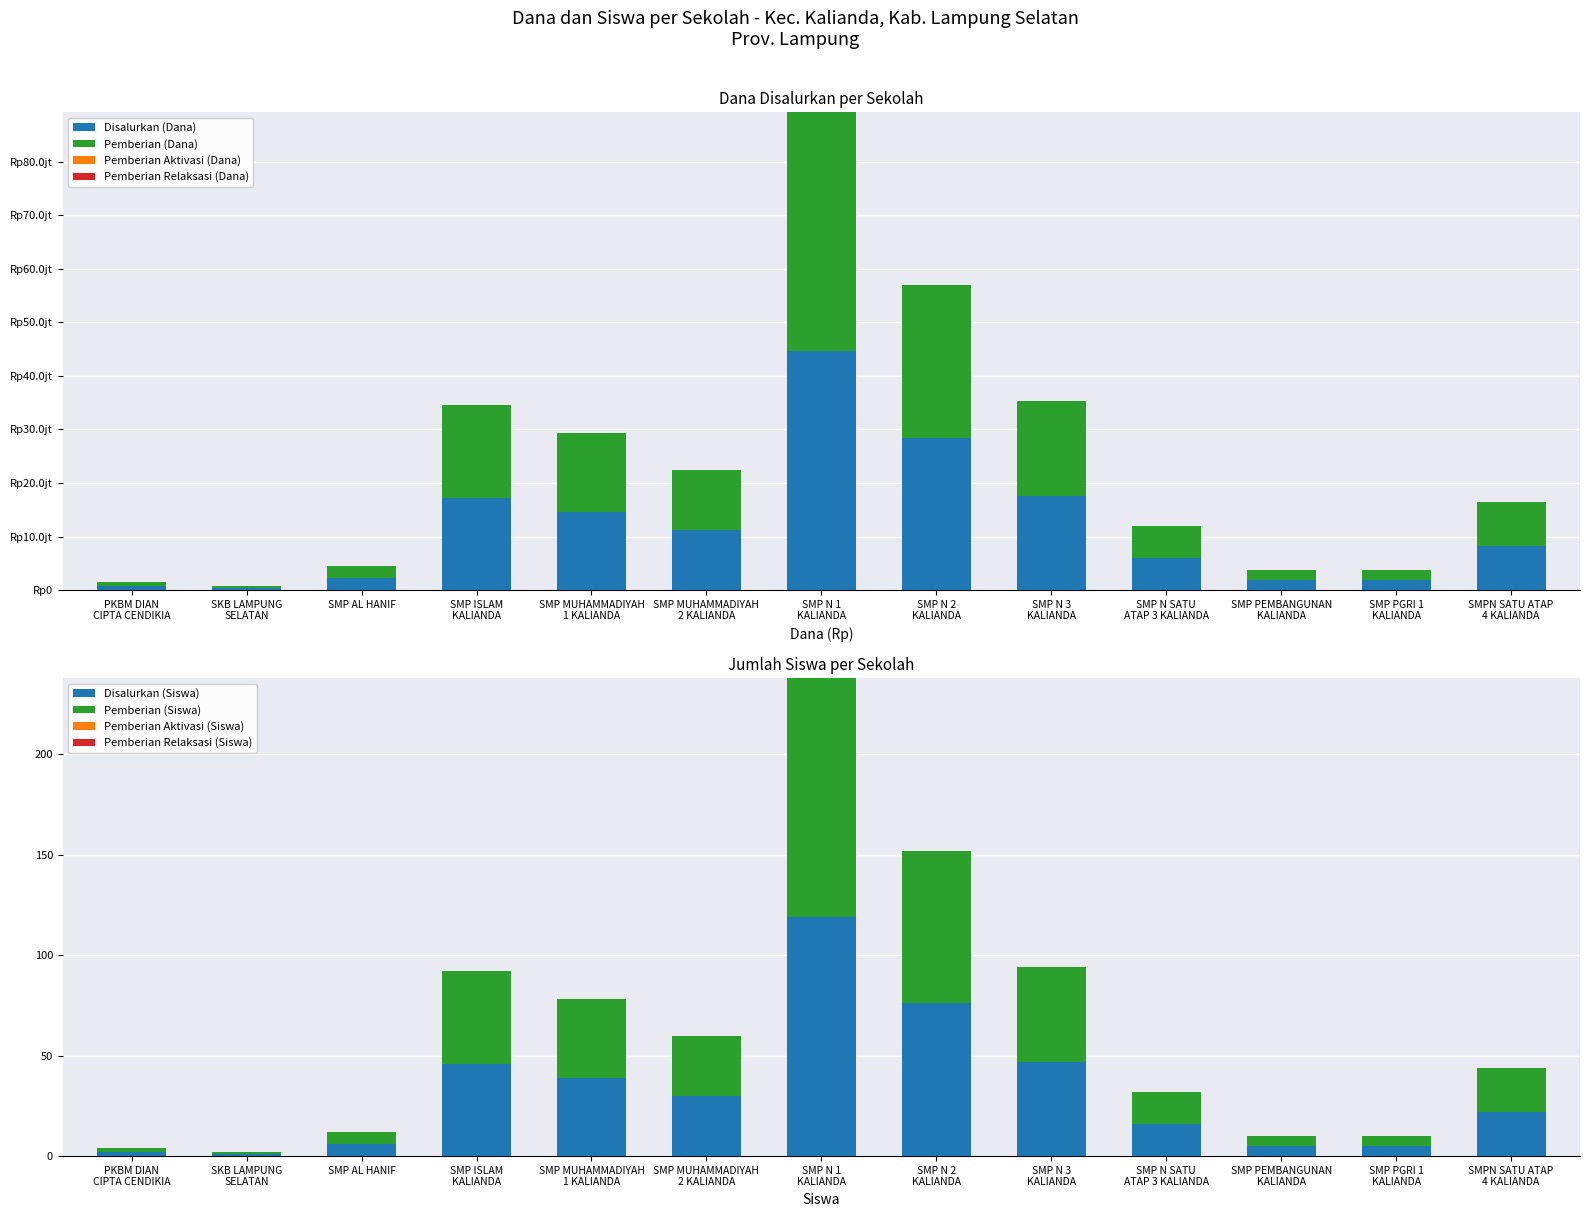

The Pemberian (Dana) series shows 24807302 at SMP MUHAMMADIYAH
1 KALIANDA. True or false?

False